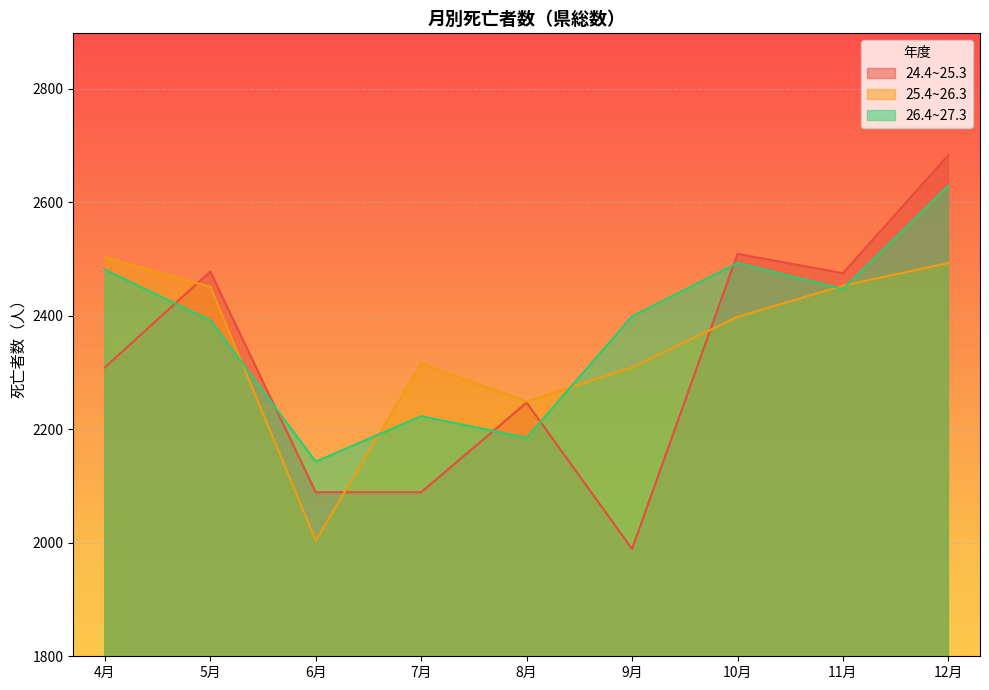

Between 7月 and 11月, which series saw the biggest shift?

24.4~25.3